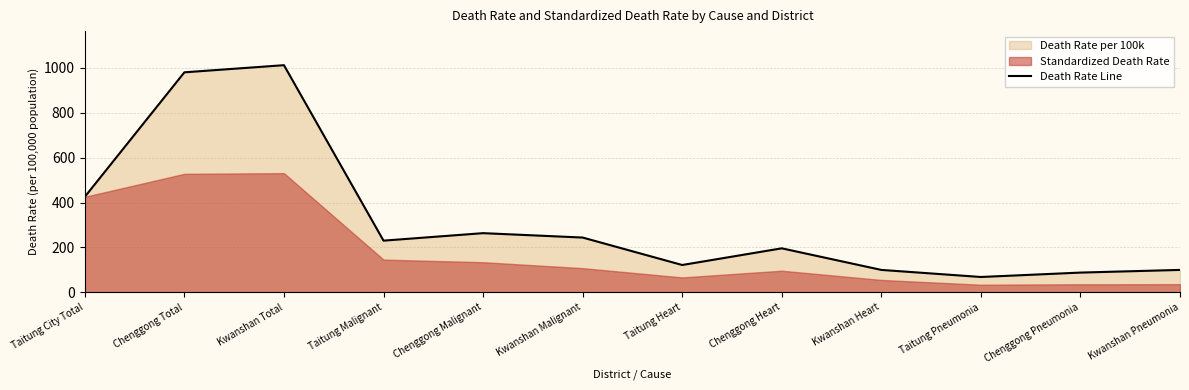

What is the sum of all values?

3829.1